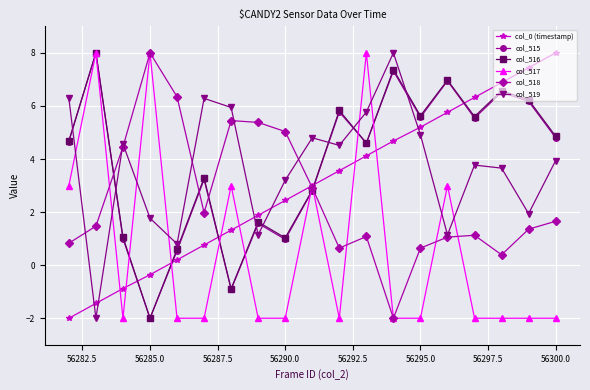

What is the greatest value displayed?

8.0